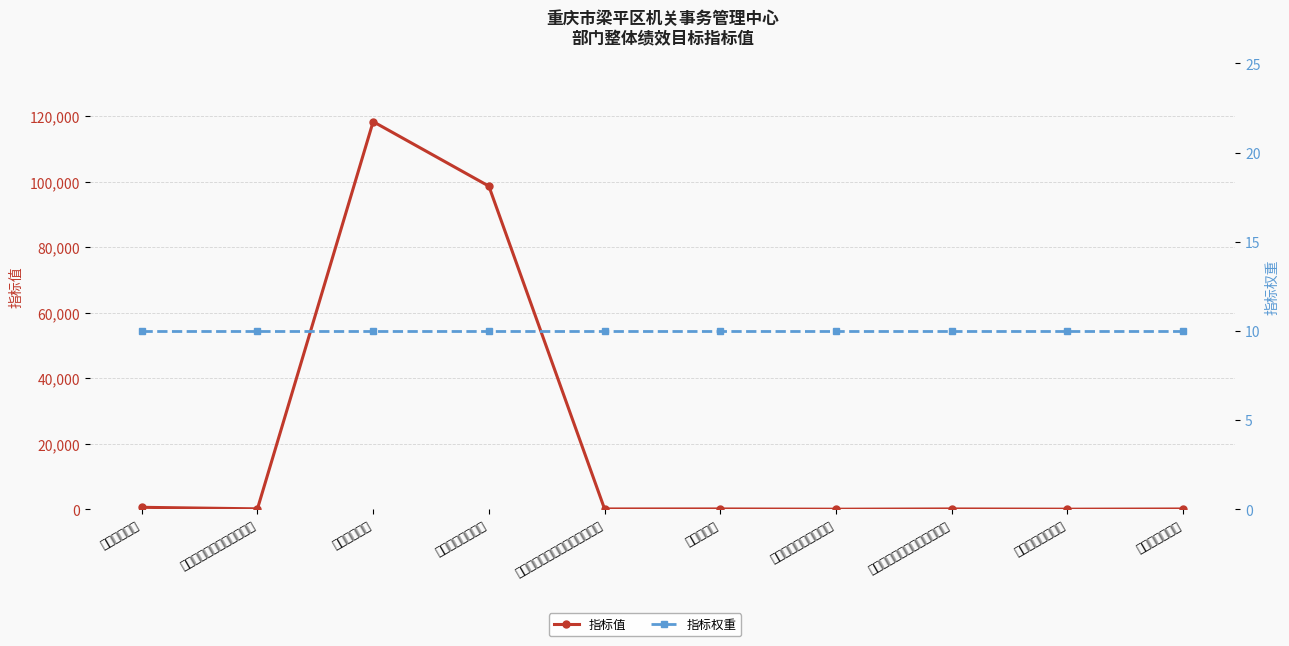

What are all the series names shown in the legend?

指标值, 指标权重